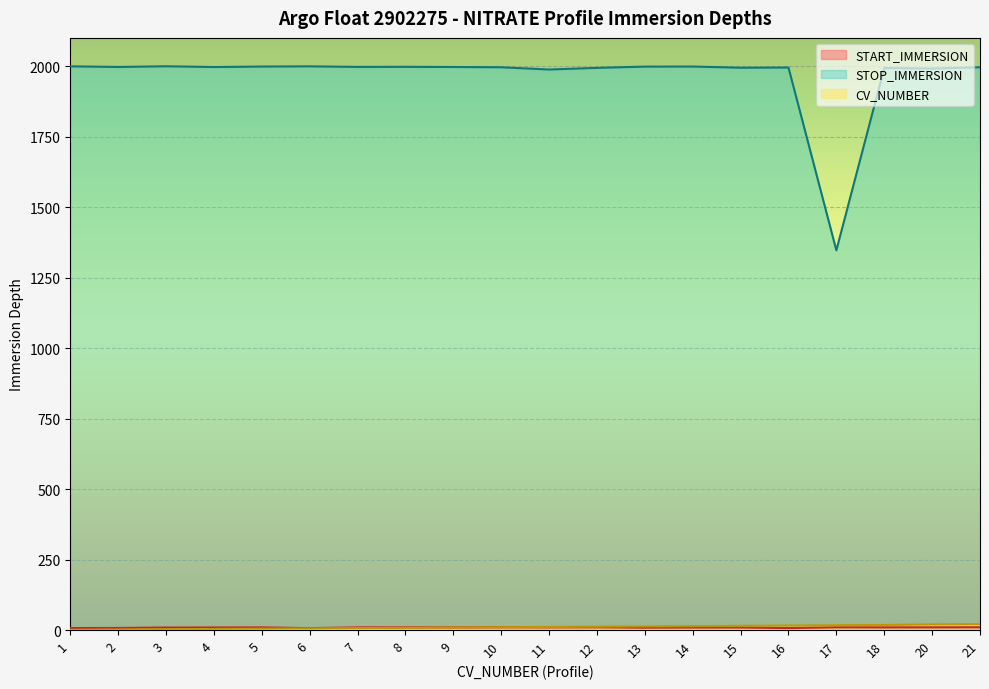

True or false: START_IMMERSION has a value of 5.2 at 5.

False